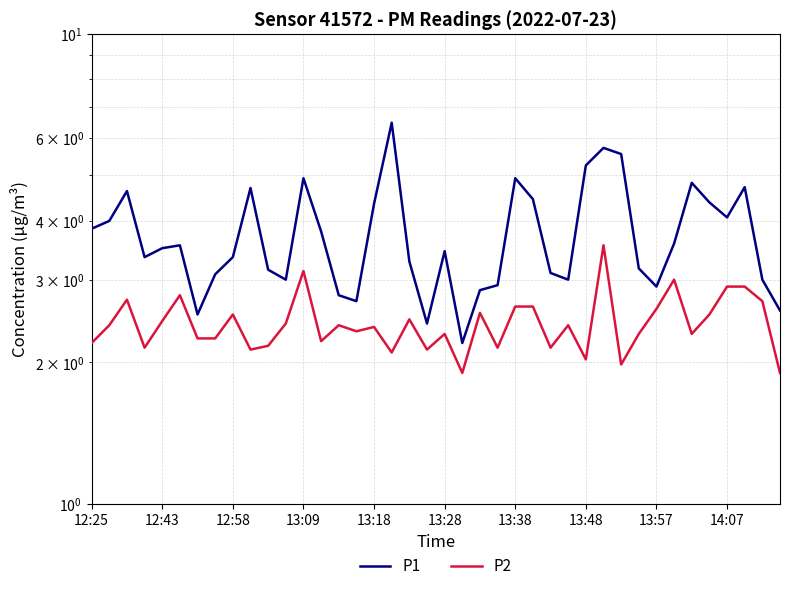

At which label does P1 reach its peak?

17